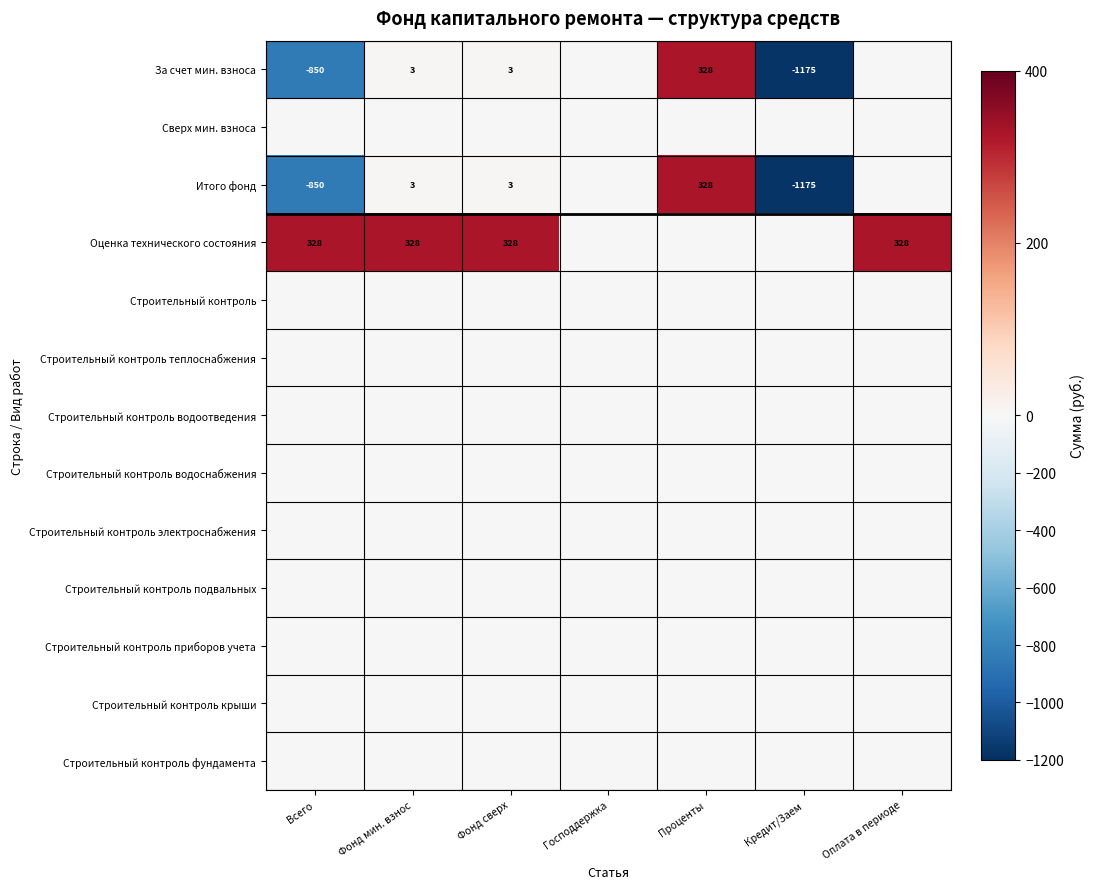

True or false: Оценка технического состояния has a value of 328 at Фонд мин. взнос.

True